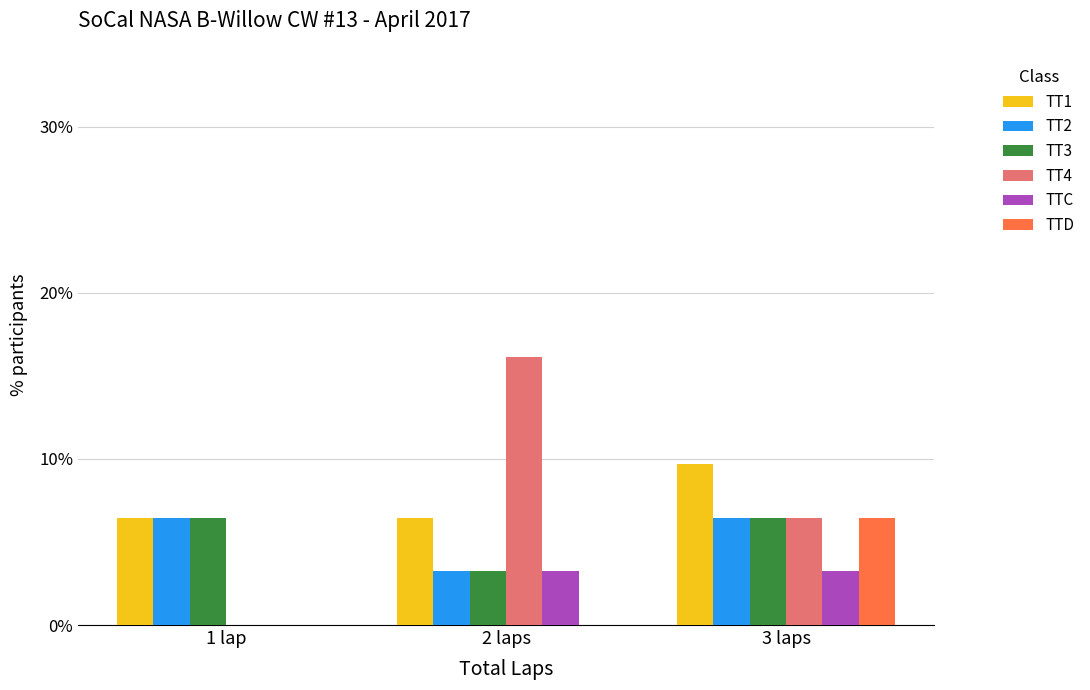

What value does the TT1 series have at 3 laps?

9.7